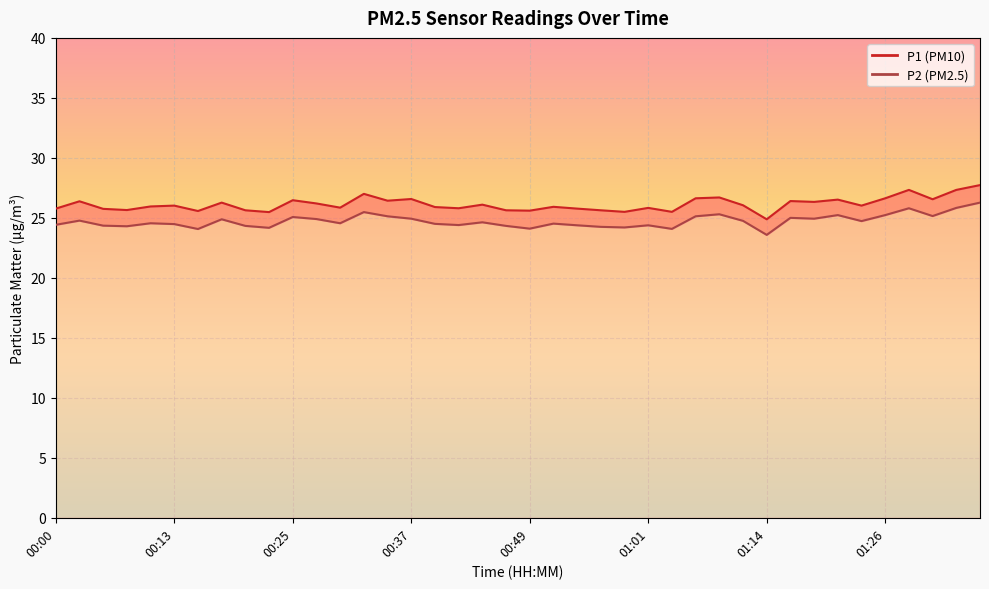

What is the average value of the P1 series?

26.1